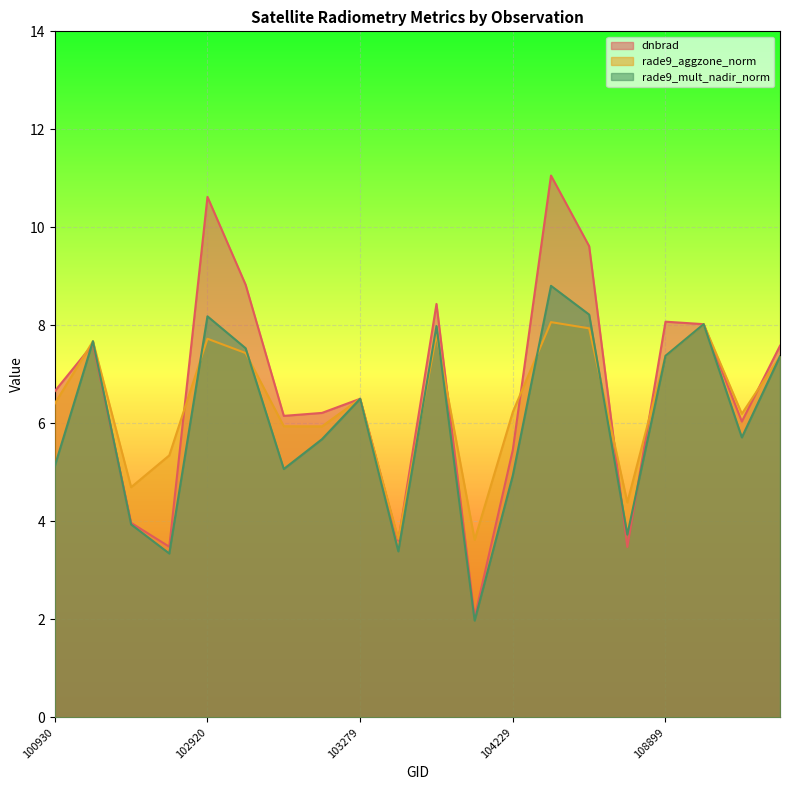

What is the total value across all series at 103761?

24.2